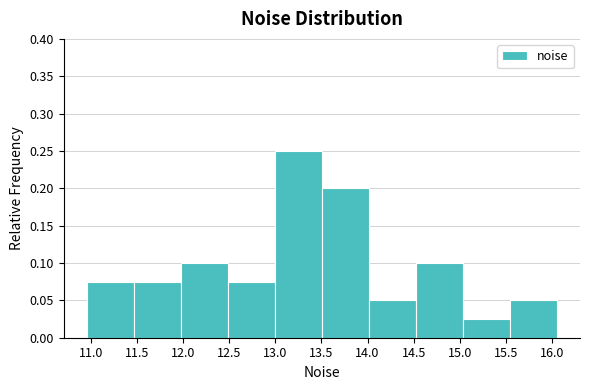

Reading left to right, list every bar in this chart as the range it spans on the x-axis followed by its height. Neither the bar edges nor the heights are printed on the chart, so give them approximately, as read against the axes.

10.95 to 11.45: 0.075
11.45 to 12.00: 0.075
12.00 to 12.50: 0.100
12.50 to 13.00: 0.075
13.00 to 13.50: 0.250
13.50 to 14.00: 0.200
14.00 to 14.50: 0.050
14.50 to 15.05: 0.100
15.05 to 15.55: 0.025
15.55 to 16.05: 0.050